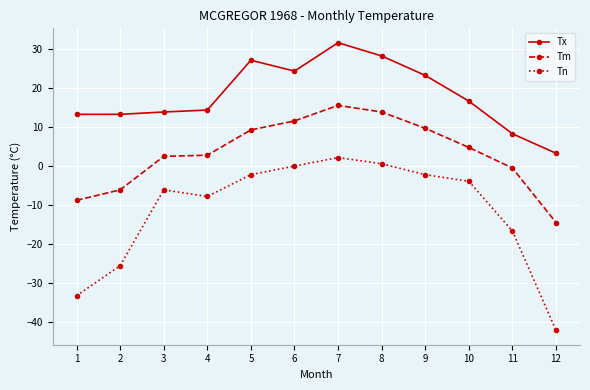

At 11, list the series in order from largest to smallest.

Tx, Tm, Tn